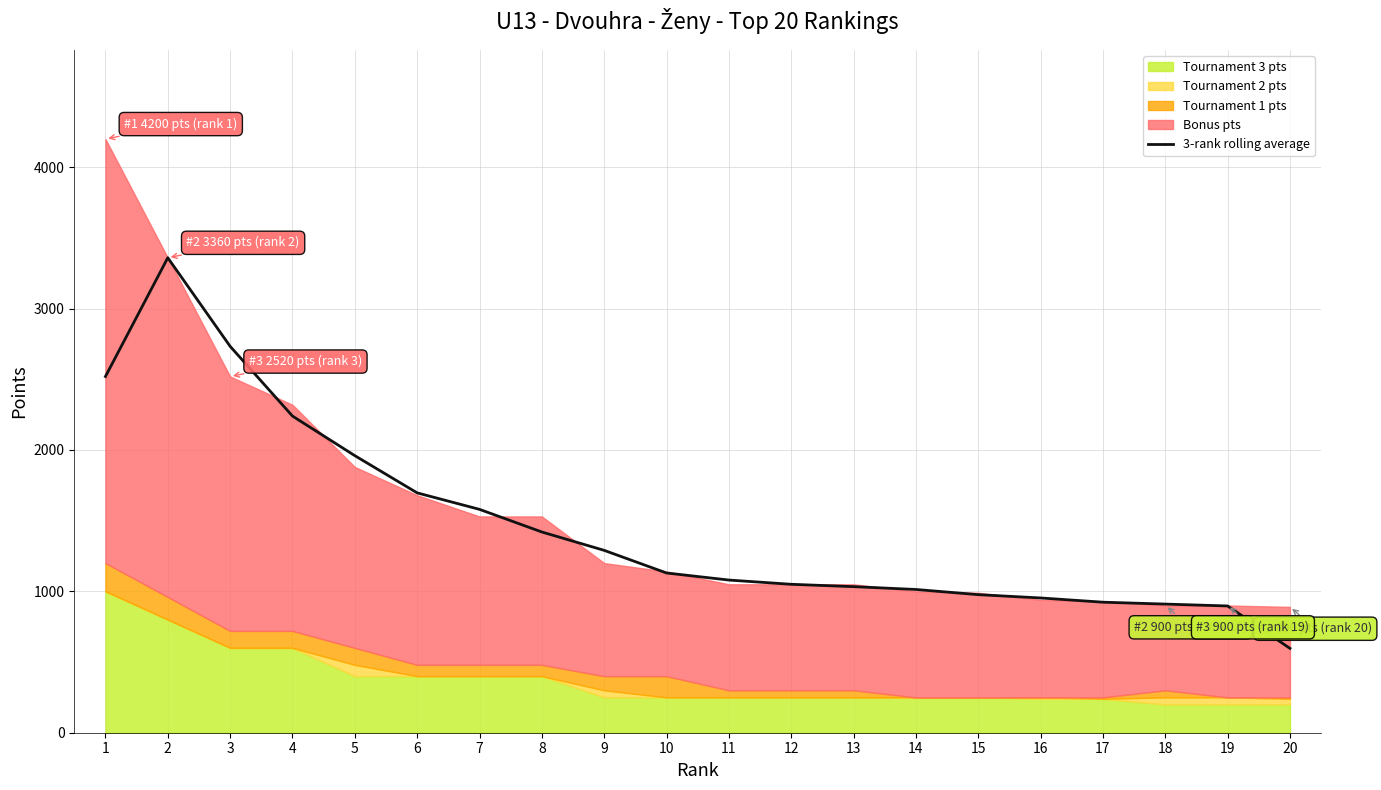

Reading left to right, list all the values displayed in this chart.

1=2520.0	2=3360.0	3=2733.3	4=2240.0	5=1960.0	6=1696.7	7=1580.0	8=1420.0	9=1290.0	10=1130.0	11=1080.0	12=1050.0	13=1033.3	14=1013.3	15=976.7	16=953.3	17=923.3	18=910.0	19=896.7	20=596.7